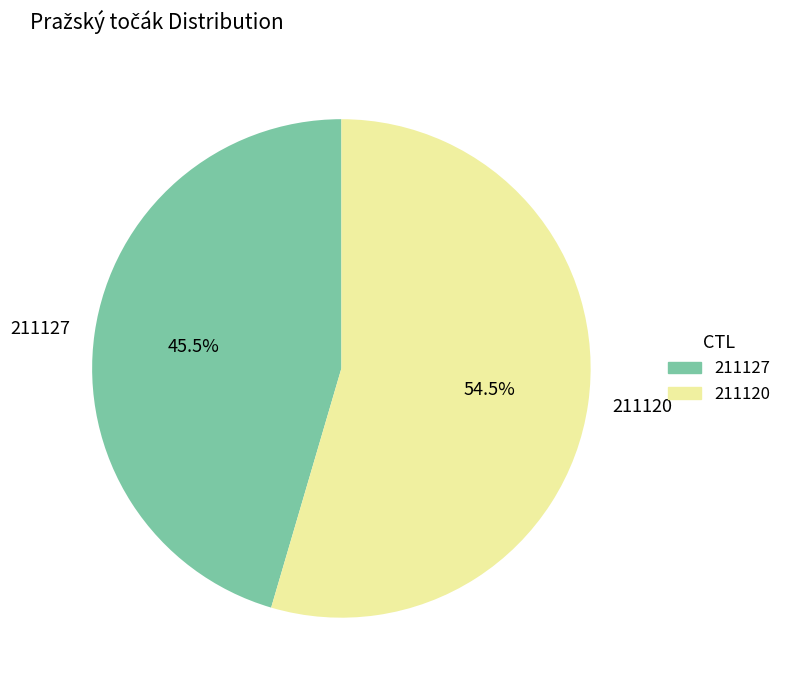

Rank the categories by value from lowest to highest.

211127, 211120